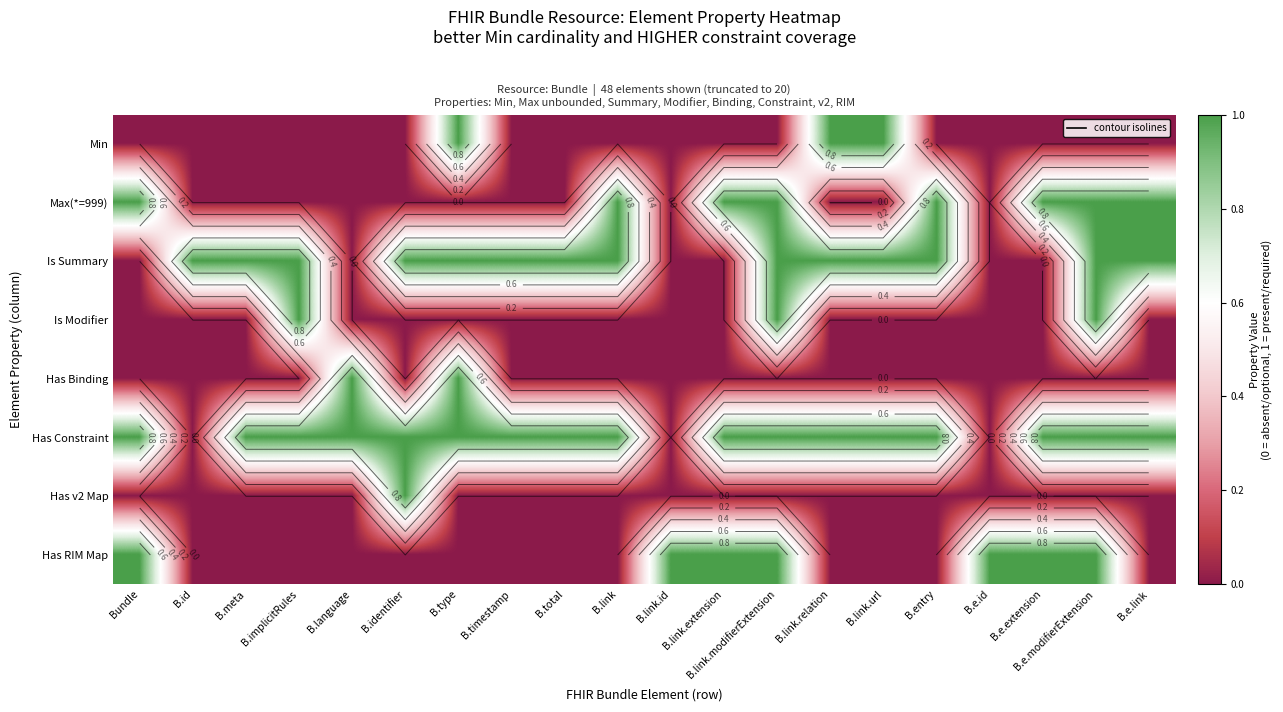

Count the number of categories in the chart.

20